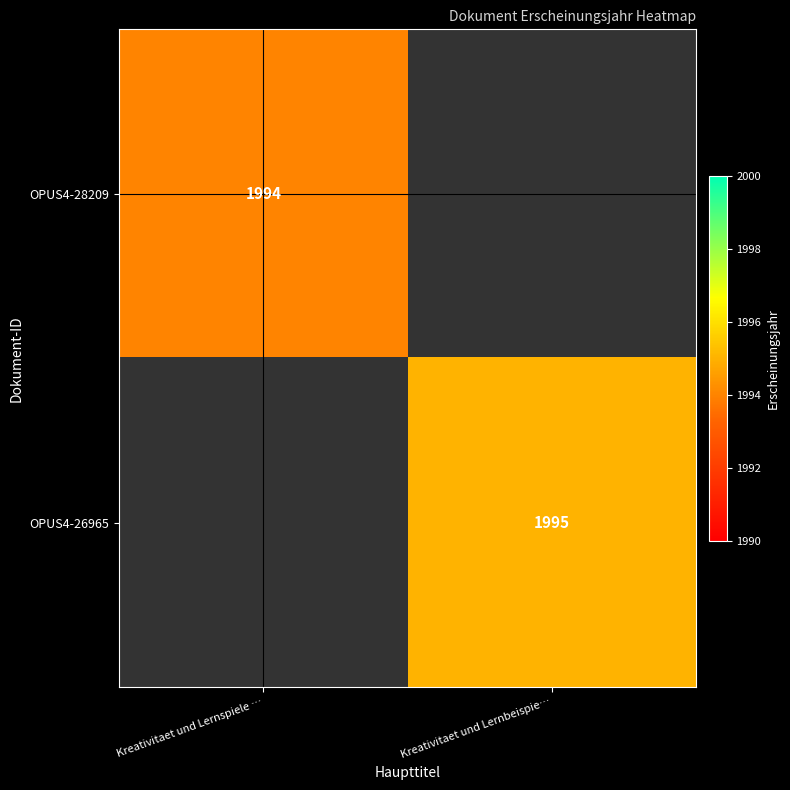

The OPUS4-26965 series shows 926 at Kreativitaet und Lernbeispie…. True or false?

False